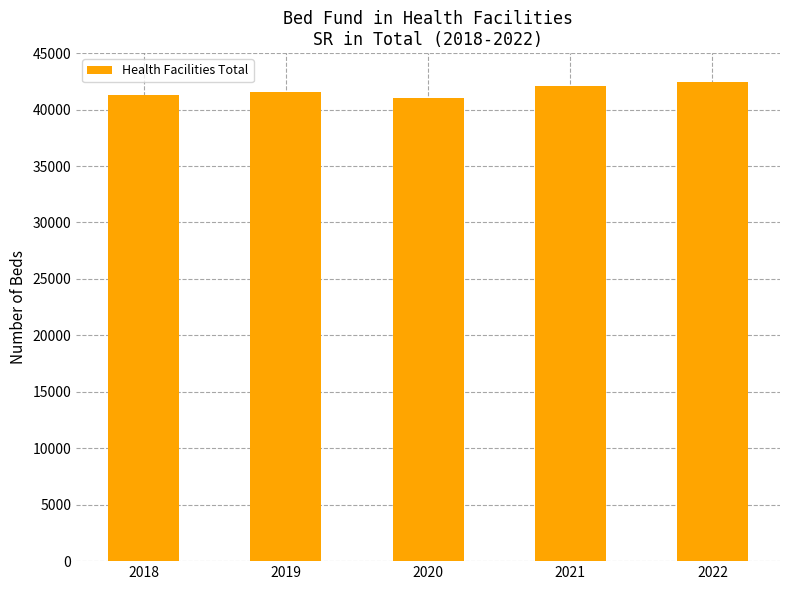

Reading left to right, extract all data points from this chart.

2018=41290	2019=41544	2020=41015	2021=42058	2022=42414